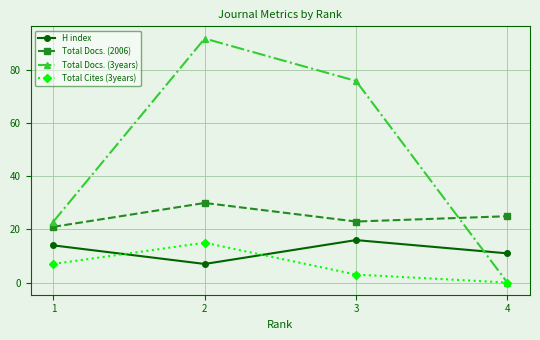

What is the value of the Total Cites (3years) point at the 2nd from the left?

15